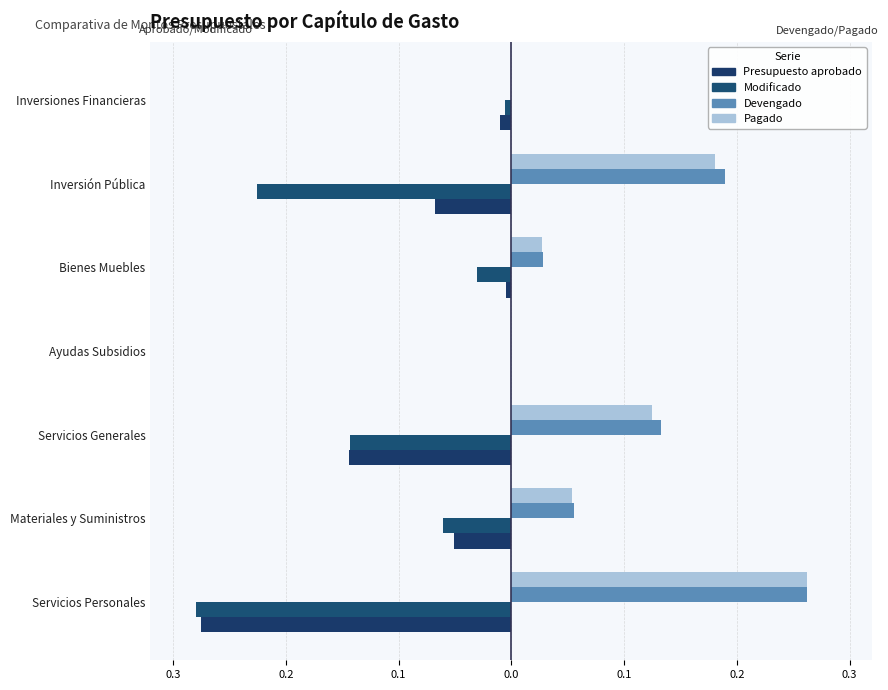

What is the sum of all Presupuesto aprobado values?

-0.6